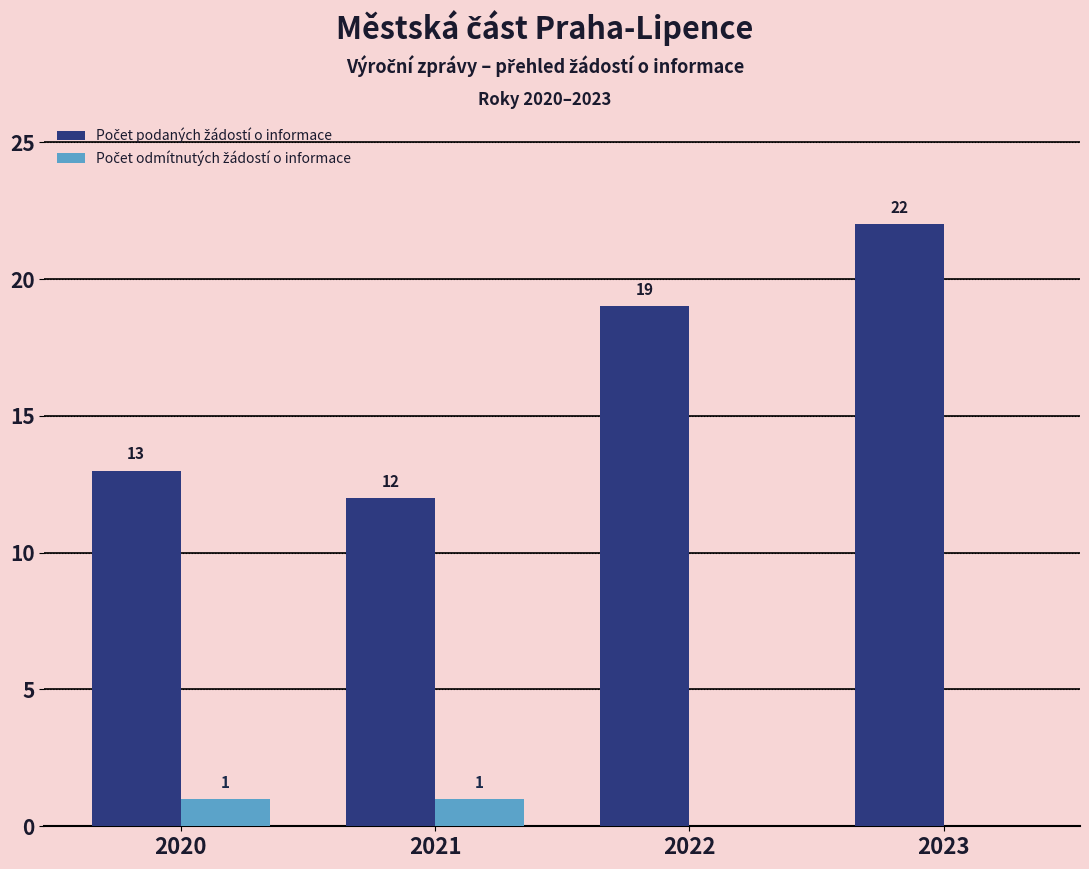

At which category is the sum across all series the highest?

2023